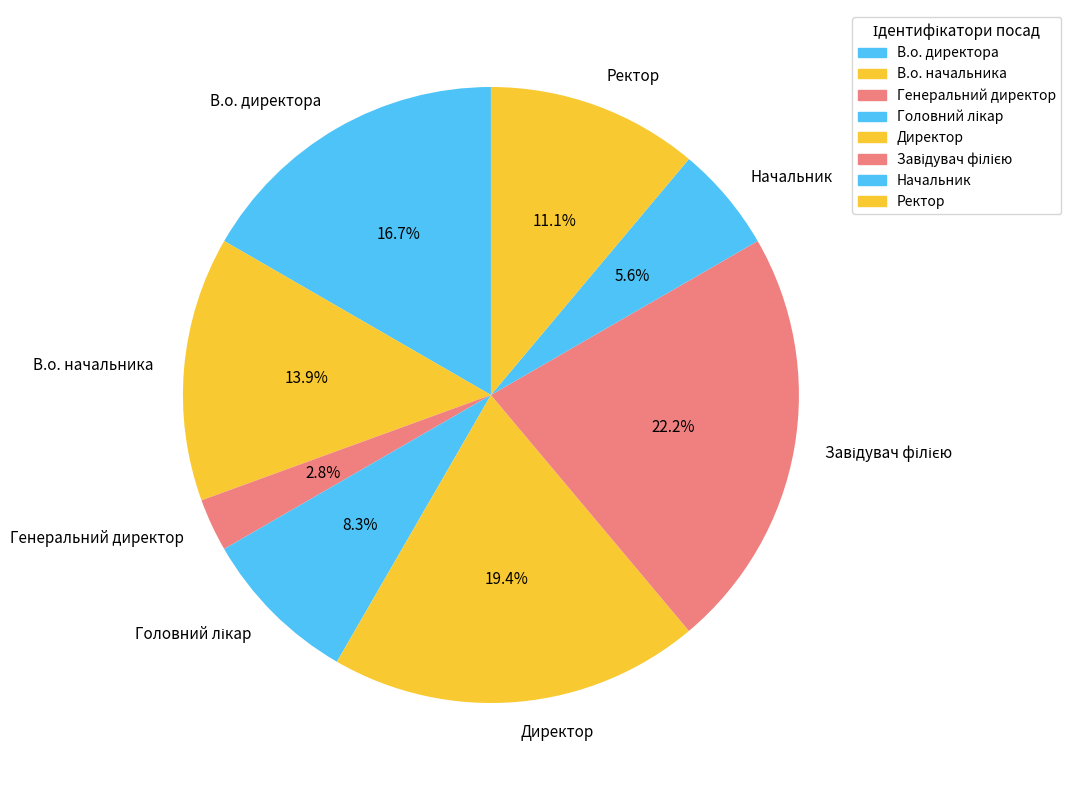

How many slices are in this pie chart?

8